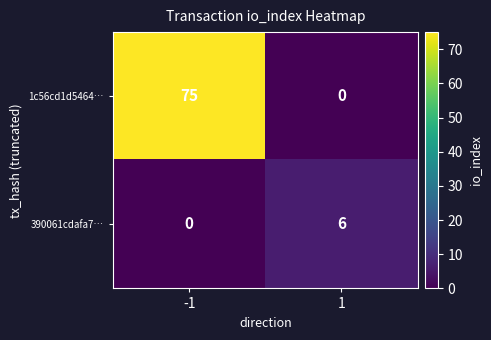

Which series has the widest spread of values?

1c56cd1d5464…